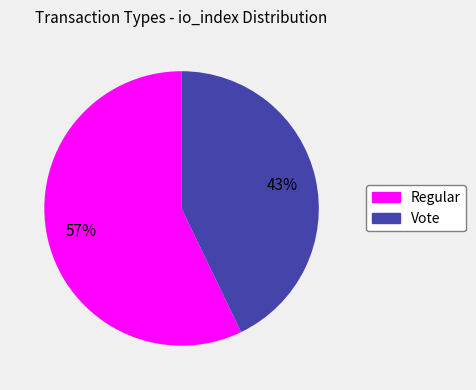

True or false: Vote accounts for 29% of the total.

False